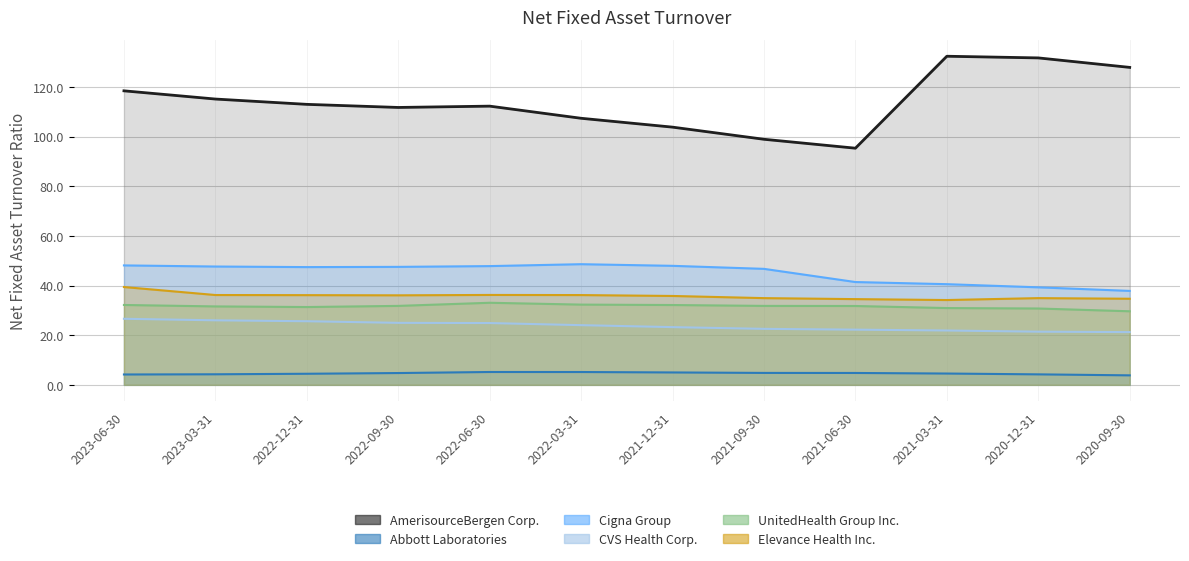

Is the value of UnitedHealth Group Inc. at 2022-06-30 greater than the value of Abbott Laboratories at 2021-06-30?

Yes